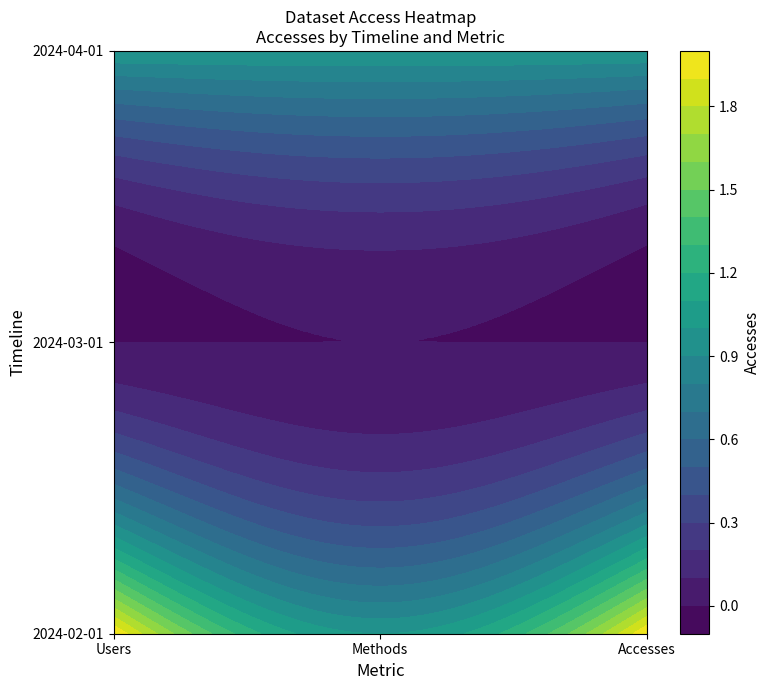

The 2024-04-01 series shows 2 at 1. True or false?

False